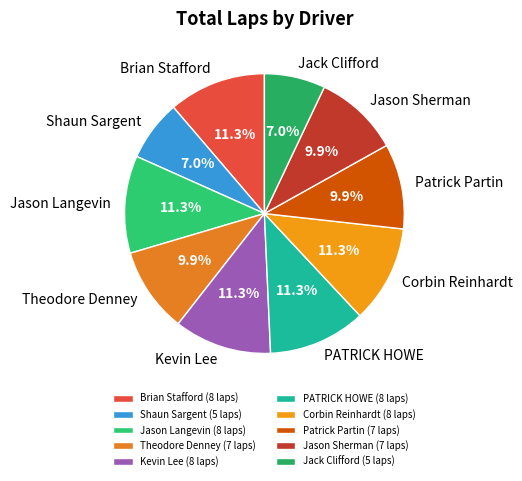

To the nearest percent, what is the combined percentage of Jack Clifford and Patrick Partin?

17%